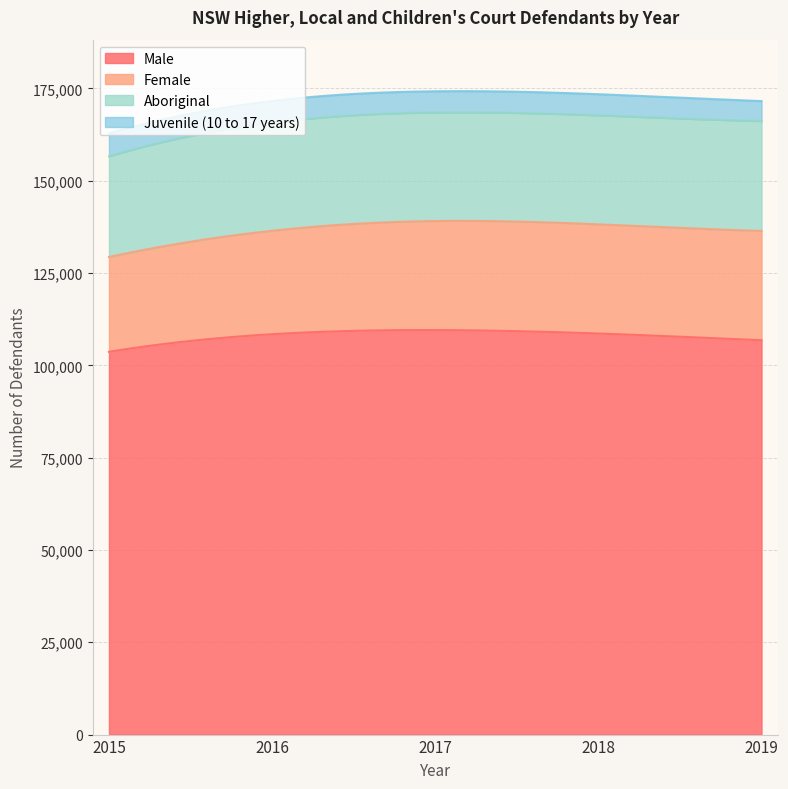

What is the approximate value of Female at 2018?

29569